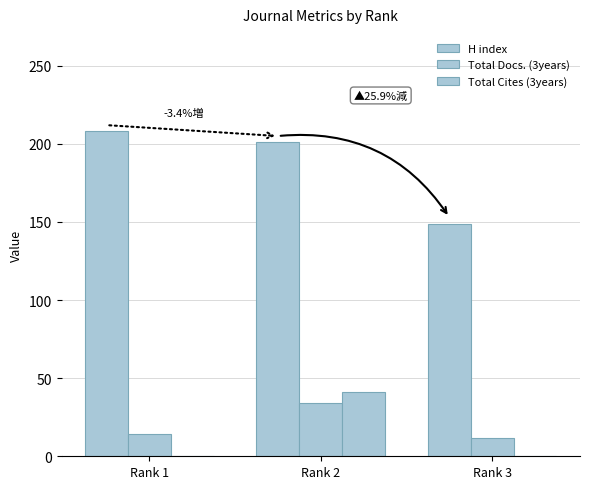

Where is Total Cites (3years) nearest to the value 20?

Rank 1